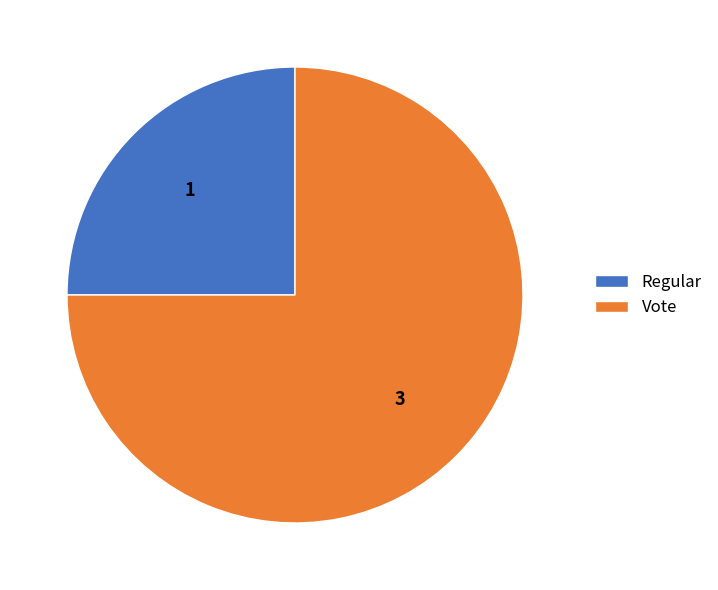

Rank the categories by value from lowest to highest.

Regular, Vote